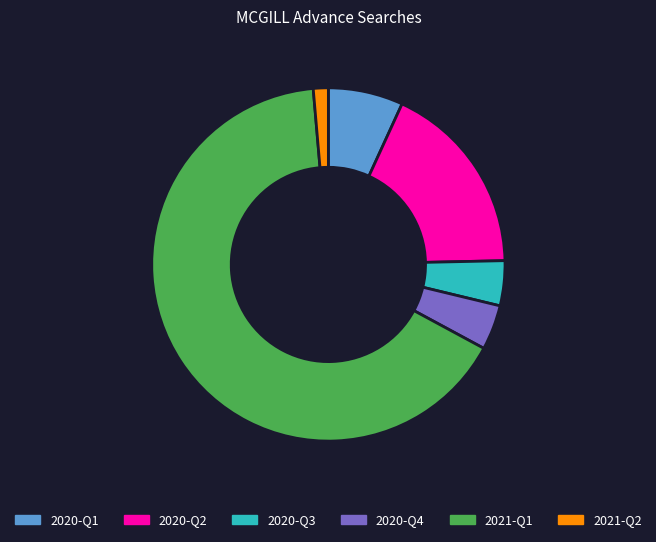

How many segments does this pie chart have?

6